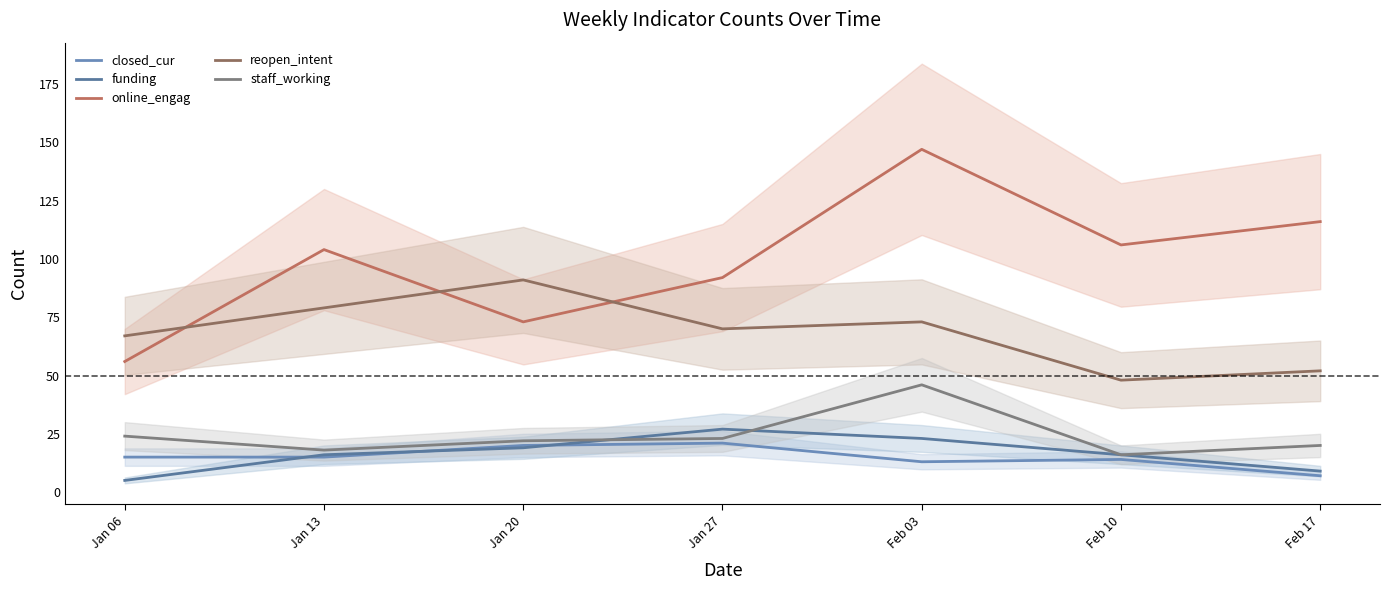

Reading left to right, what are all the values shown in this chart?

closed_cur: 15	15	20	21	13	14	7
funding: 5	16	19	27	23	16	9
online_engag: 56	104	73	92	147	106	116
reopen_intent: 67	79	91	70	73	48	52
staff_working: 24	18	22	23	46	16	20